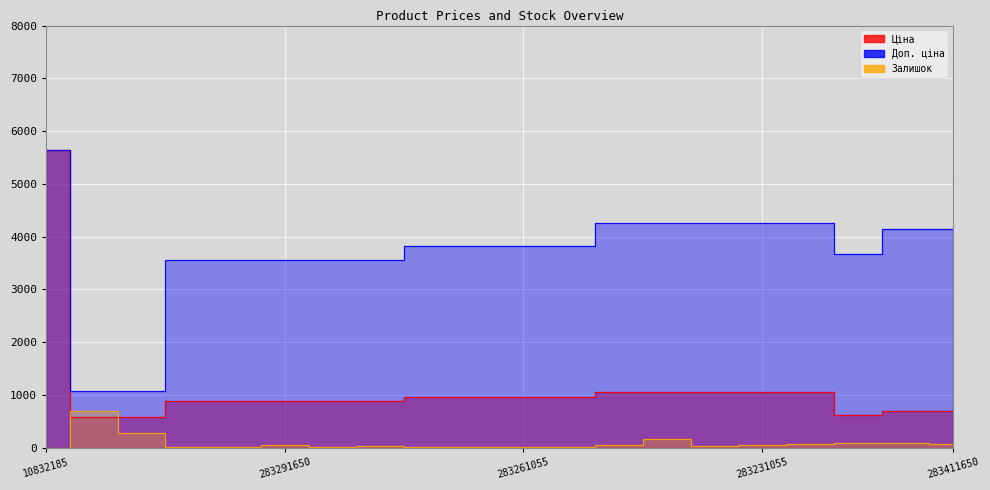

Where is Залишок nearest to the value 345?

271702229